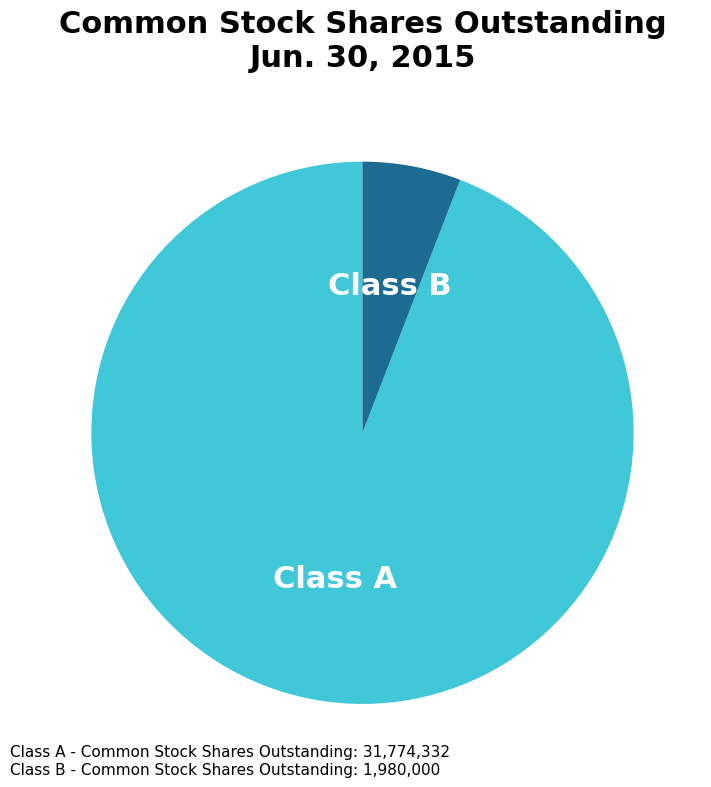

Does any single category account for the majority?

Yes